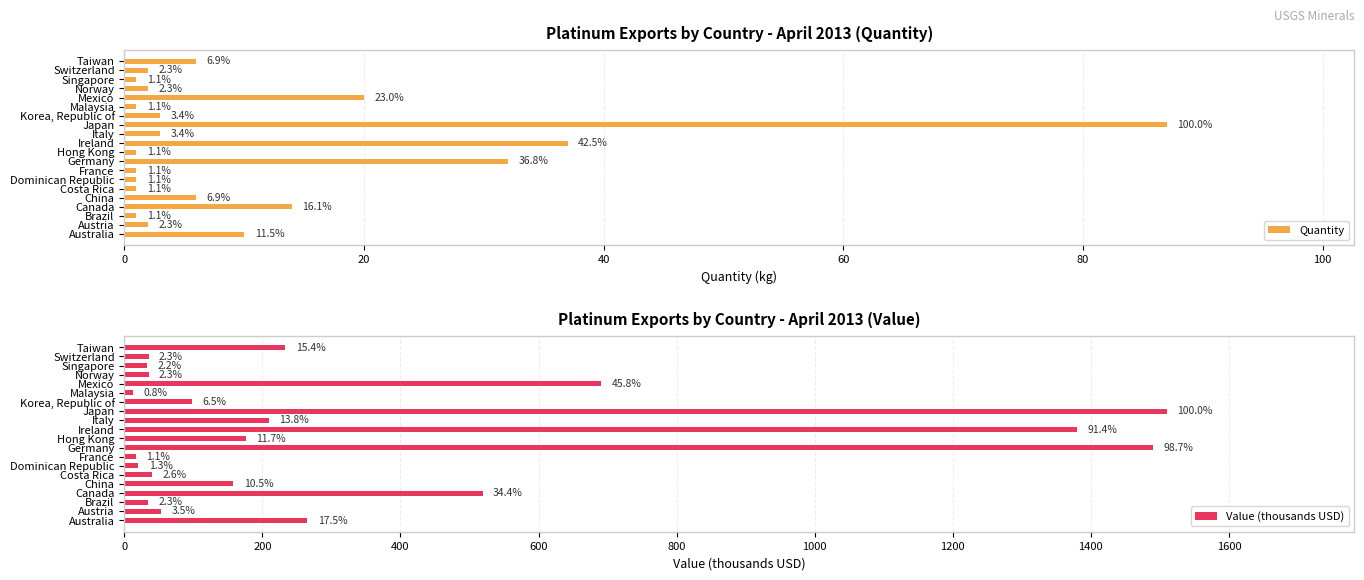

What is the highest value of the Value (thousands USD) series?

1510